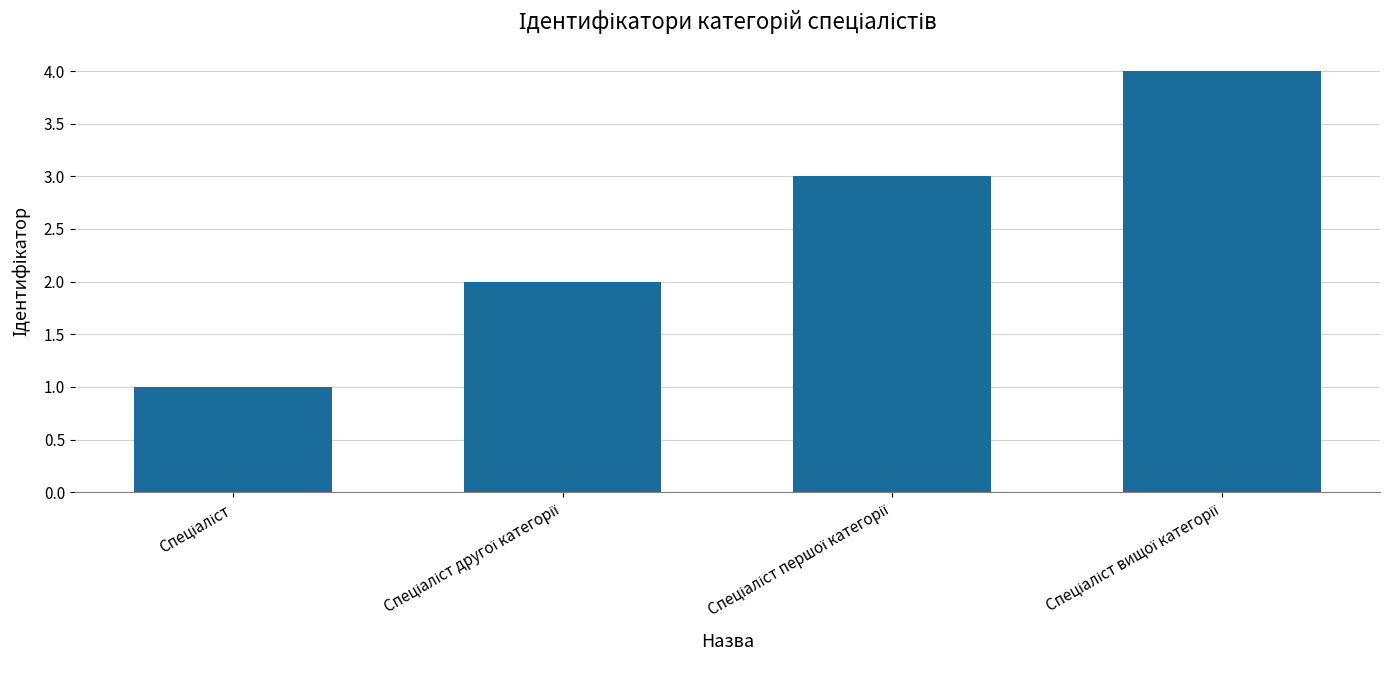

Count the number of categories in the chart.

4